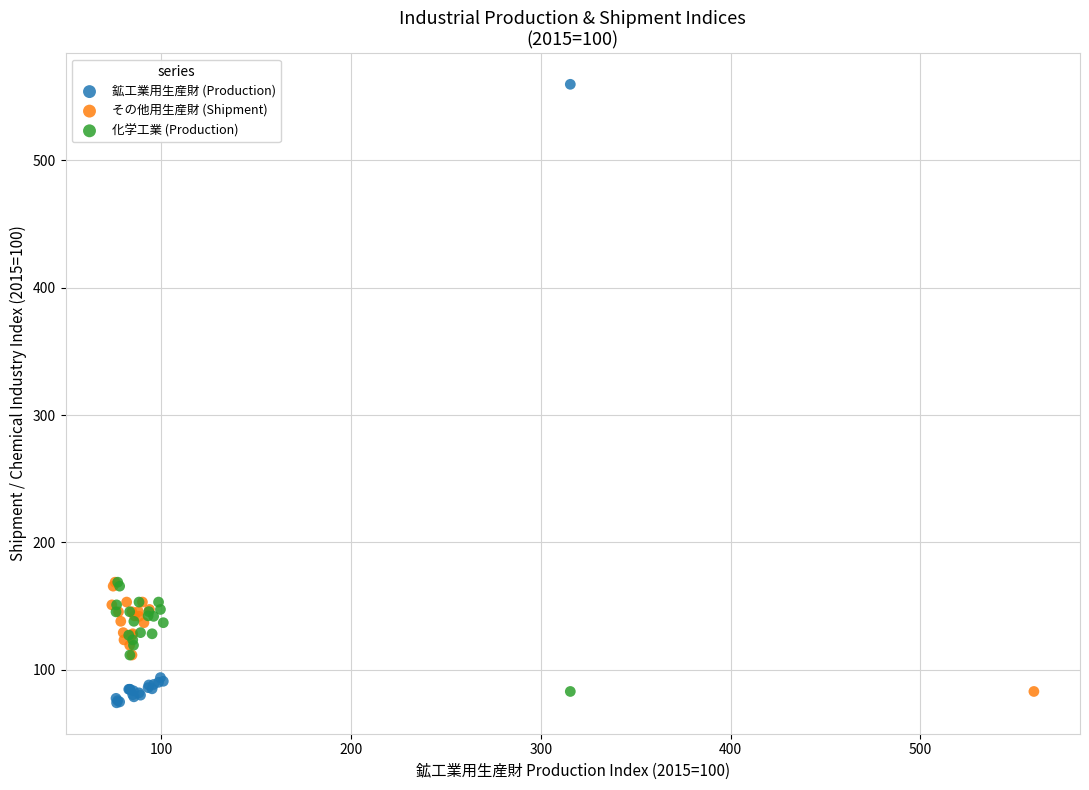

Which series has the widest spread of Y values?

鉱工業用生産財 (Production)